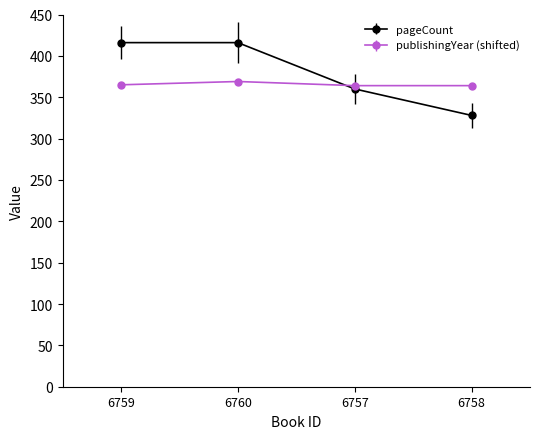

True or false: pageCount has a value of 416 at 6759.

True